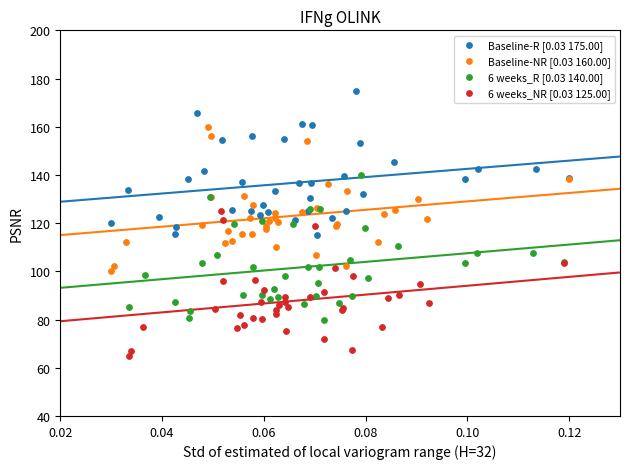

Which series reaches the minimum Y coordinate?

6 weeks_NR [0.03 125.00]